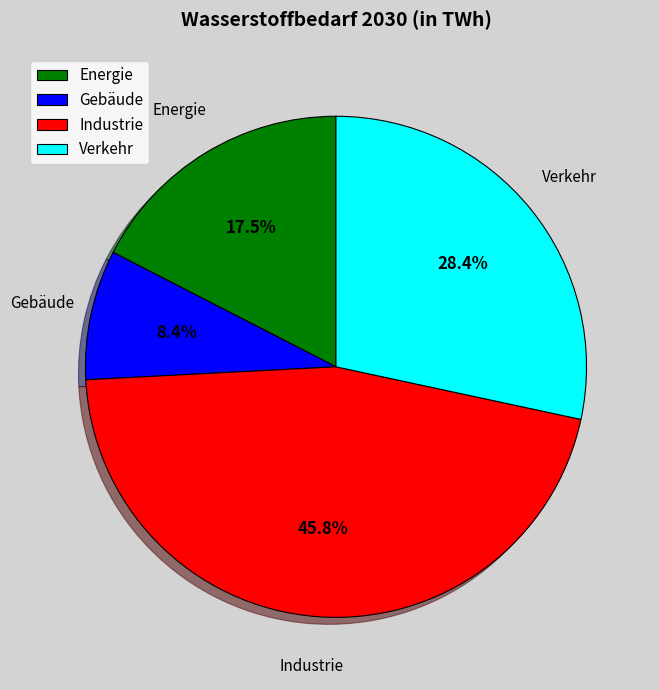

Is Gebäude the majority of the pie?

No